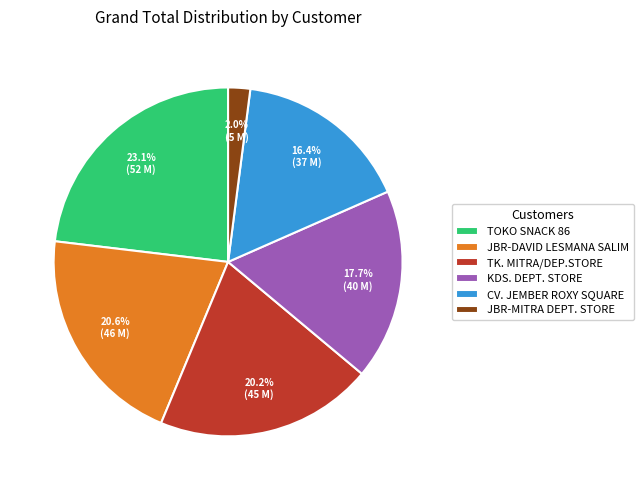

Is the sum of JBR-DAVID LESMANA SALIM and JBR-MITRA DEPT. STORE greater than half?

No